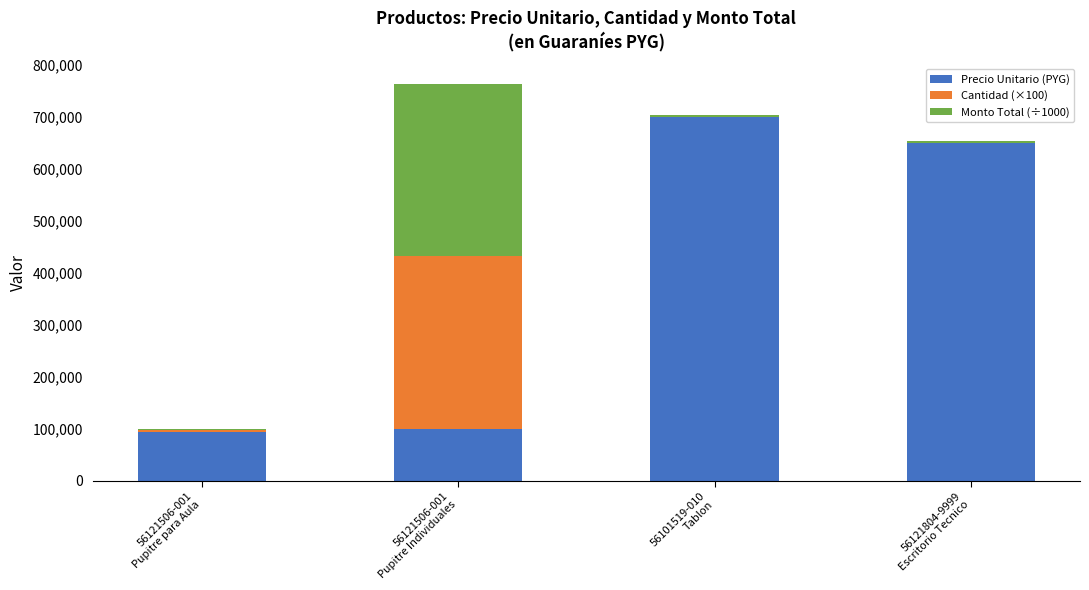

What is the maximum value for Precio Unitario (PYG)?

700000.0